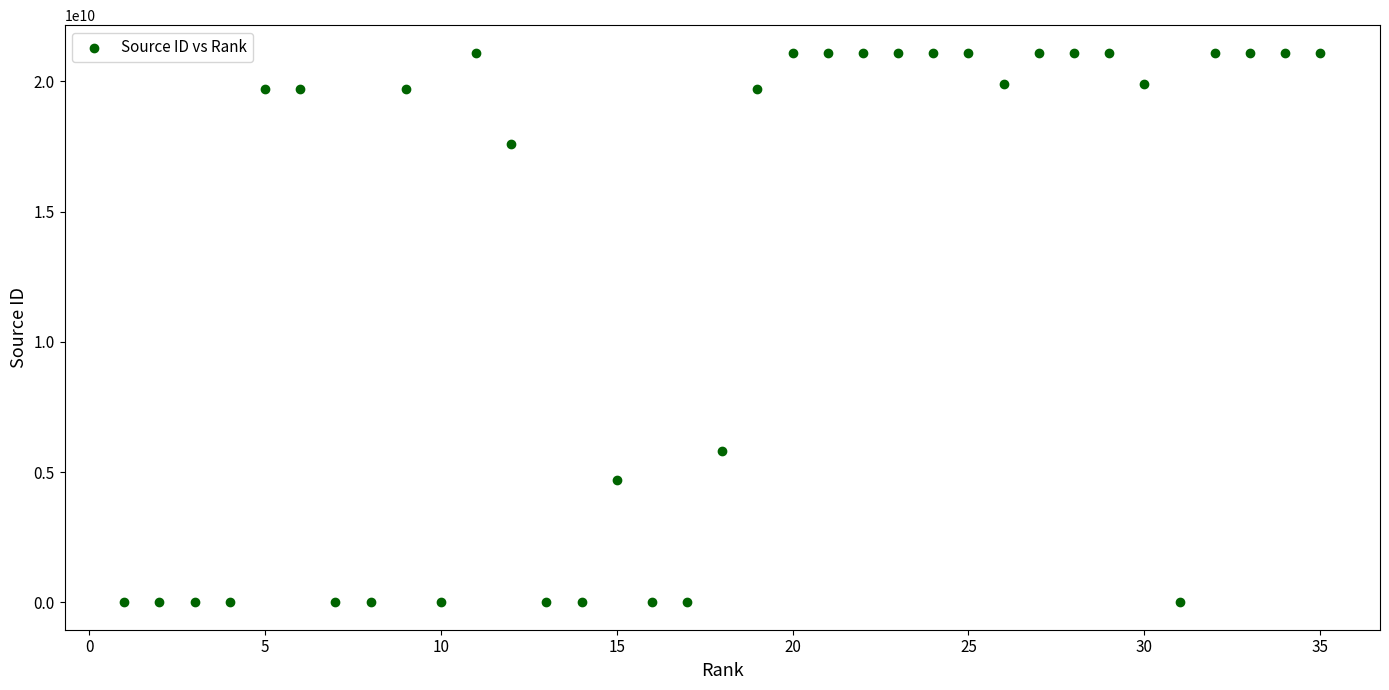

What is the range of X values (max minus min)?

34